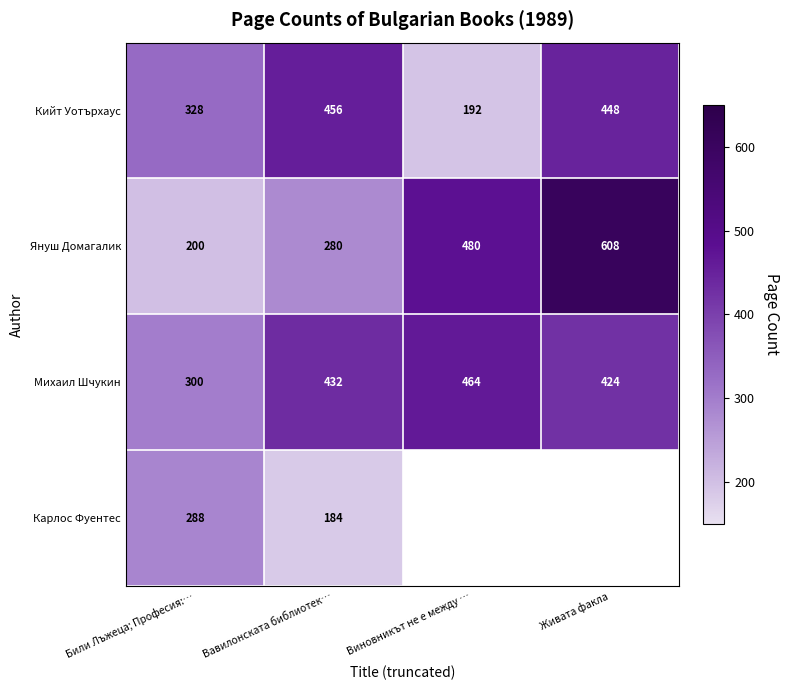

How many distinct data groups are displayed?

4